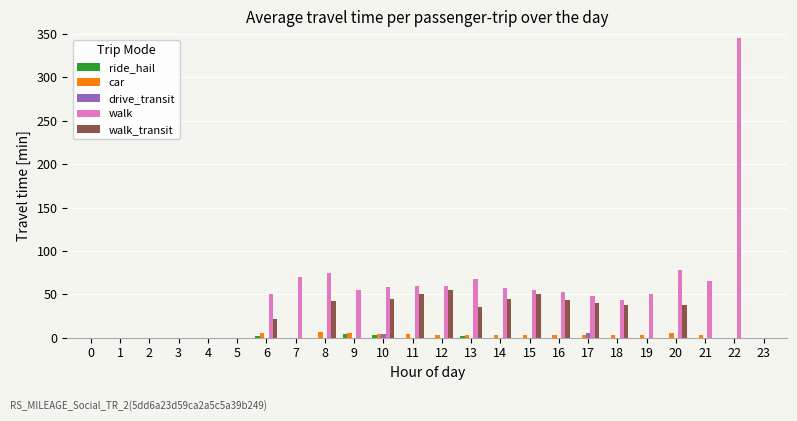

Which label corresponds to the largest value in the chart?

22